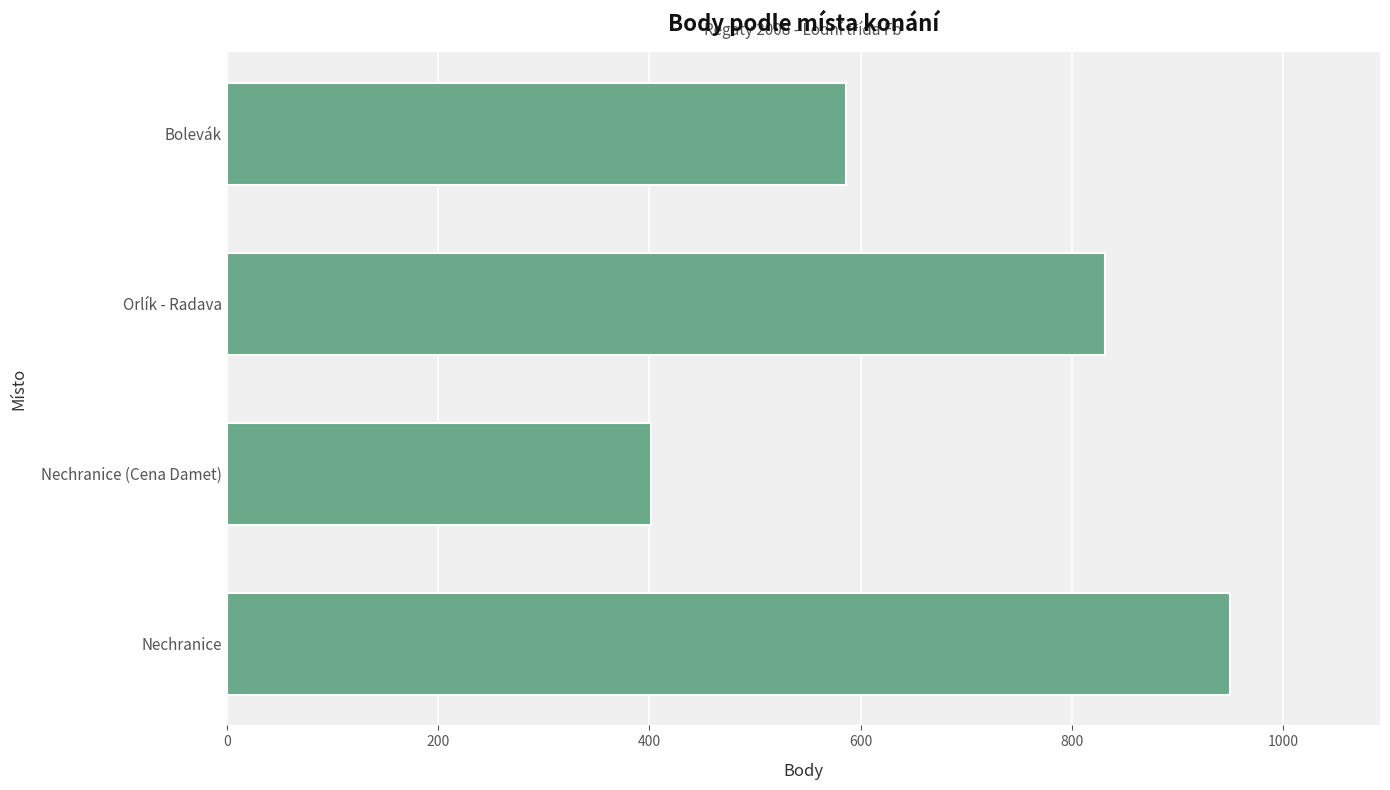

What is the sum of all values?

2768